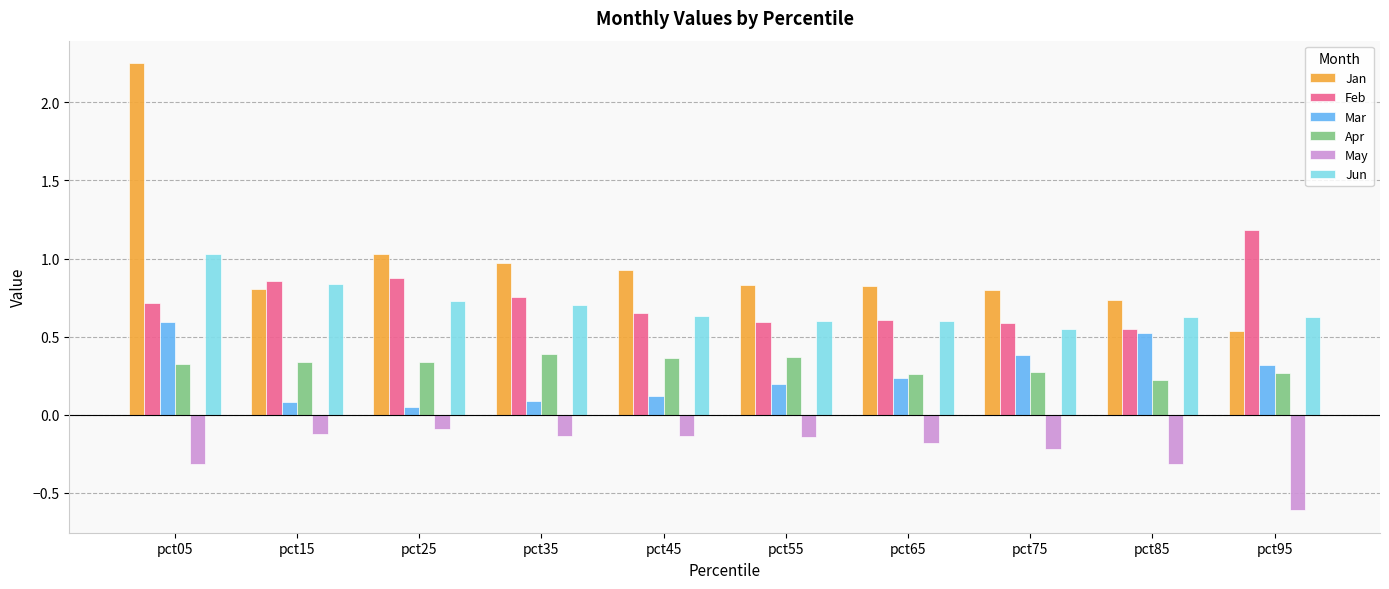

What is the value of the Jun bar at the 5th from the left?

0.6